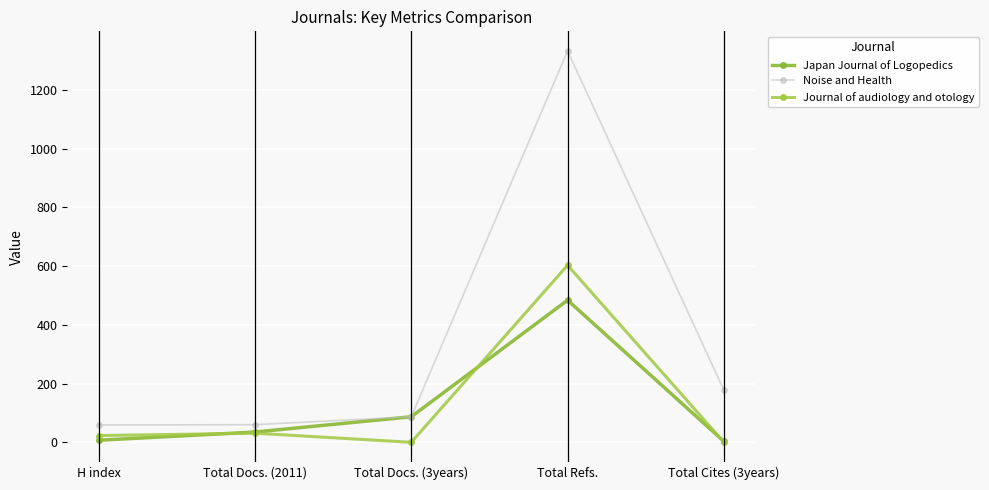

What are all the series names shown in the legend?

Japan Journal of Logopedics, Noise and Health, Journal of audiology and otology